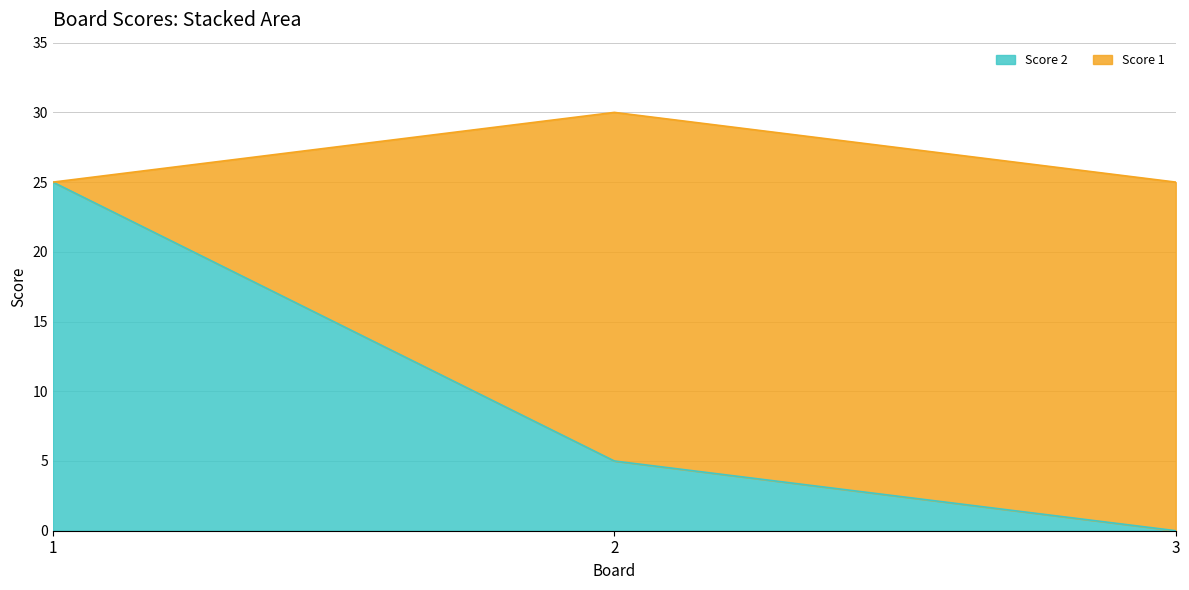

How many lines are shown in the chart?

2